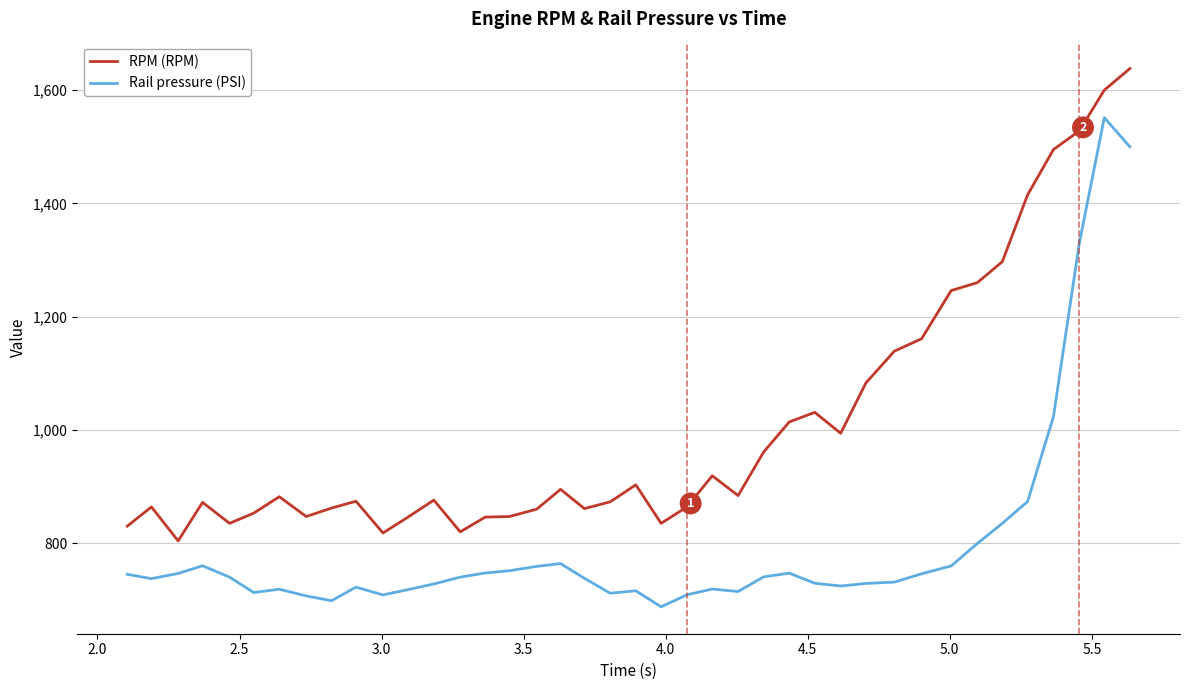

At how many categories does at least one series exceed 1544?

2